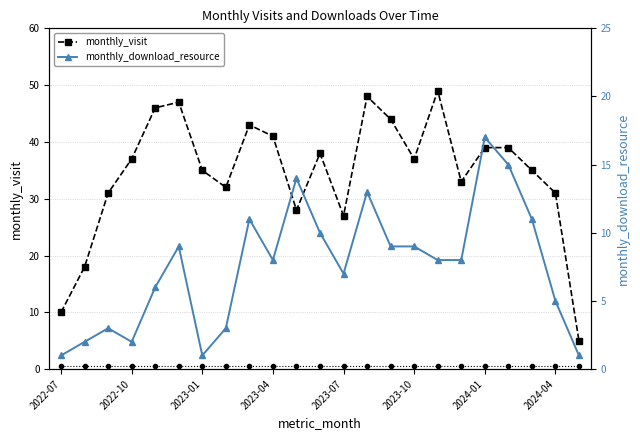

What are all the series names shown in the legend?

monthly_visit, monthly_download_resource